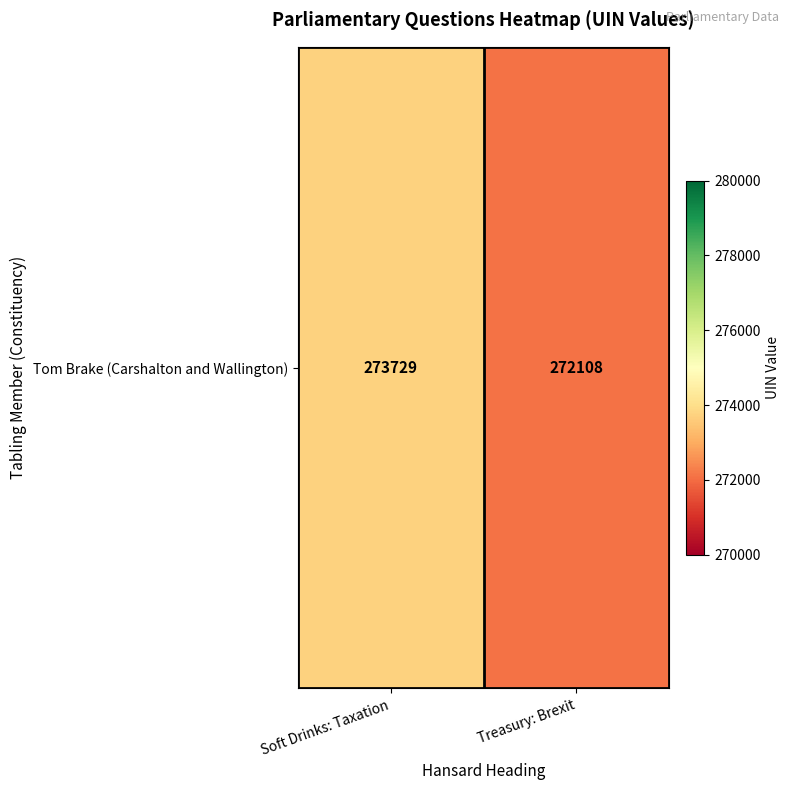

The value at Treasury: Brexit is 113485. True or false?

False